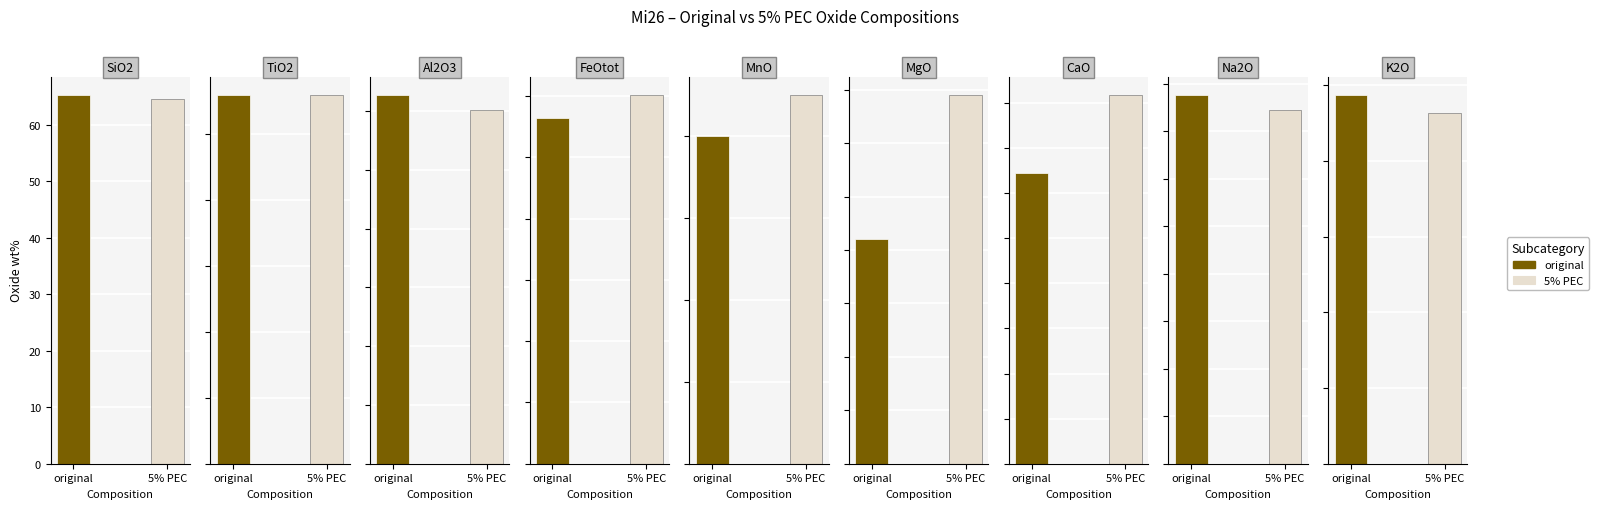

True or false: original has a value of 0.1 at TiO2.

False